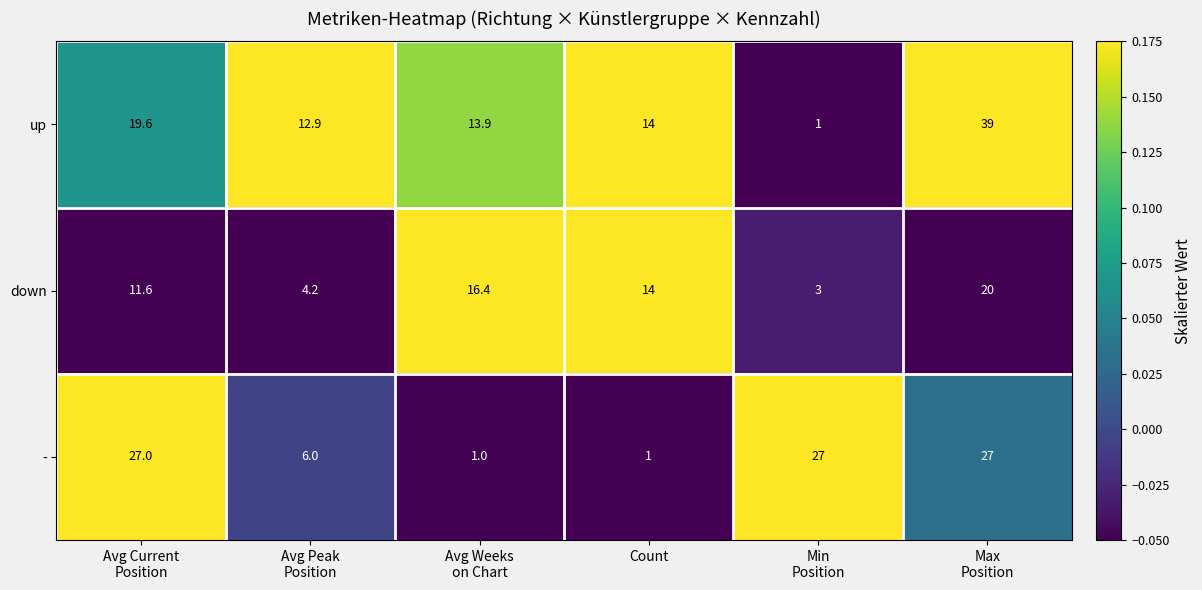

At Avg Peak
Position, list the series in order from smallest to largest.

down, -, up